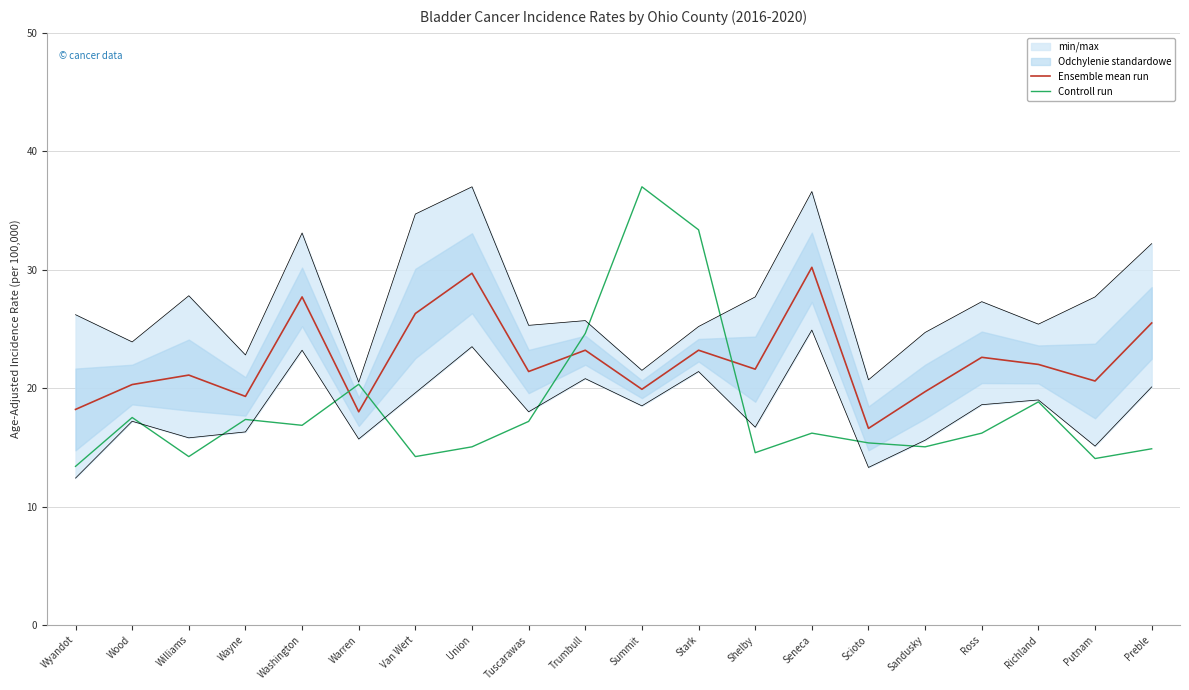

True or false: Ensemble mean run has a value of 5.1 at Shelby.

False